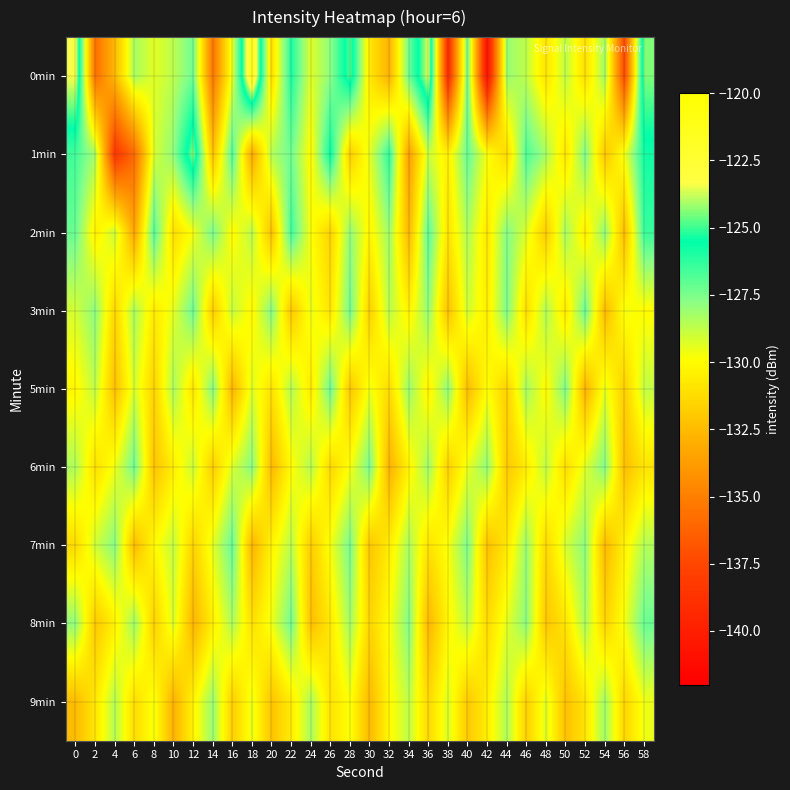

What is the difference between the highest and lowest values at 28?

7.3